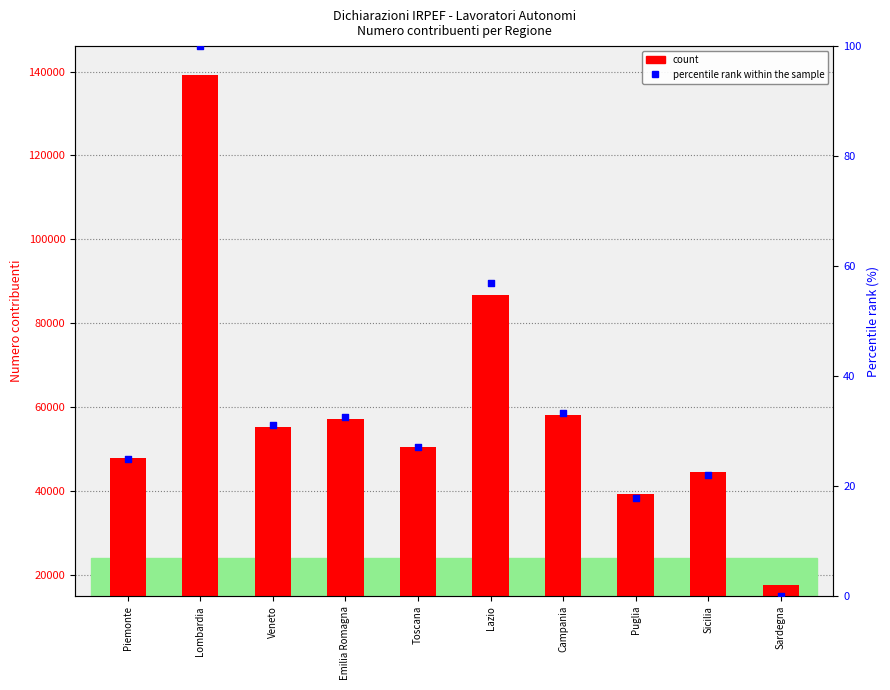

Which series reaches the maximum Y coordinate?

count